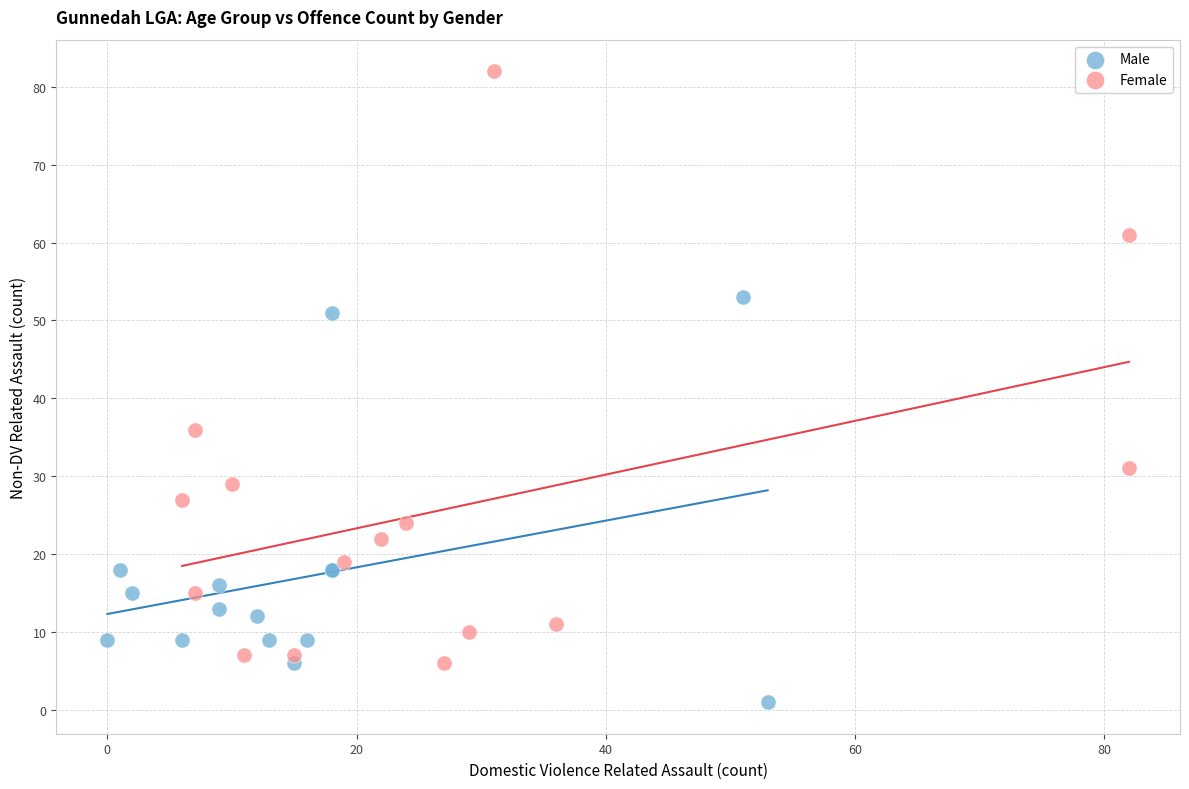

What are all the series names shown in the legend?

Male, Female